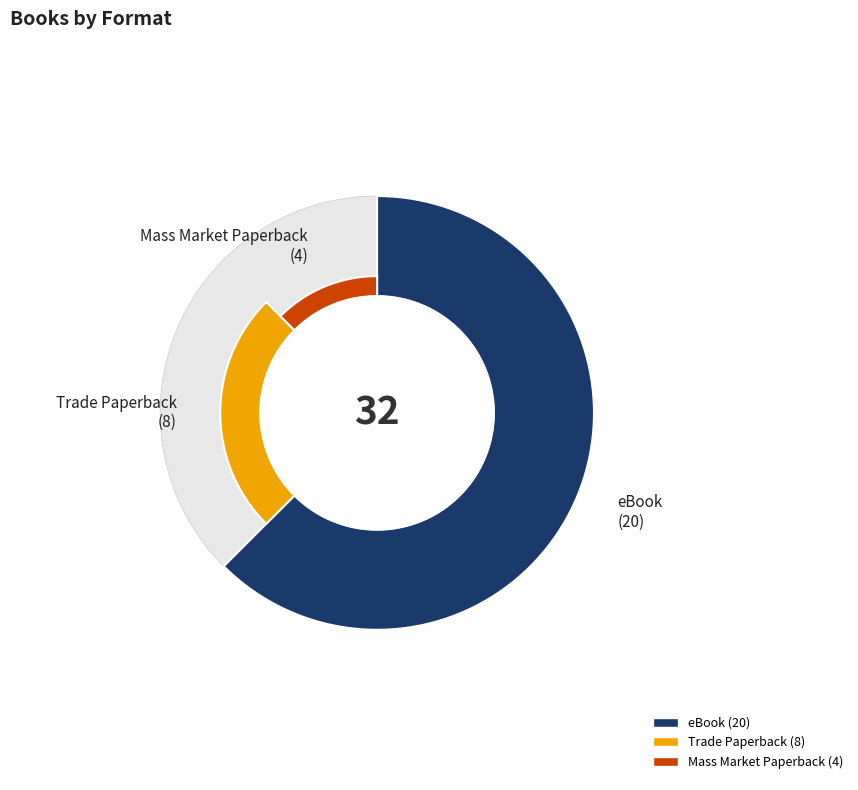

What percentage is NOT represented by Trade Paperback?

75.0%